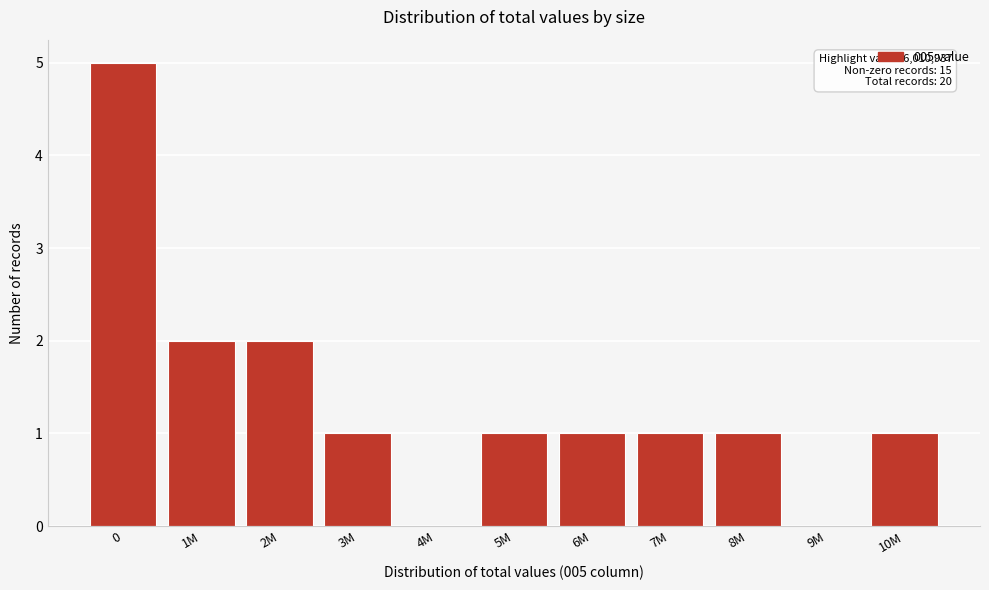

Reading right to left, what are all the values shown in this chart?

10M=1	9M=0	8M=1	7M=1	6M=1	5M=1	4M=0	3M=1	2M=2	1M=2	0=5